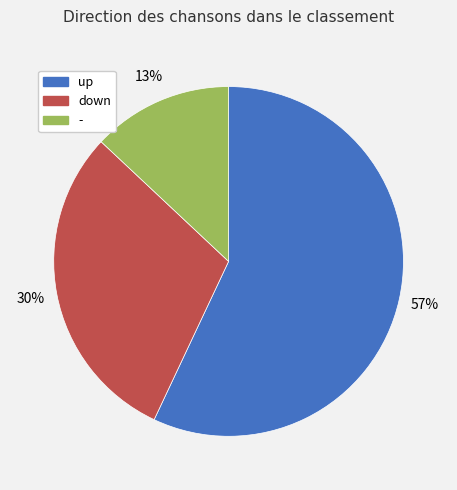

What percentage is the down slice, to the nearest percent?

30%